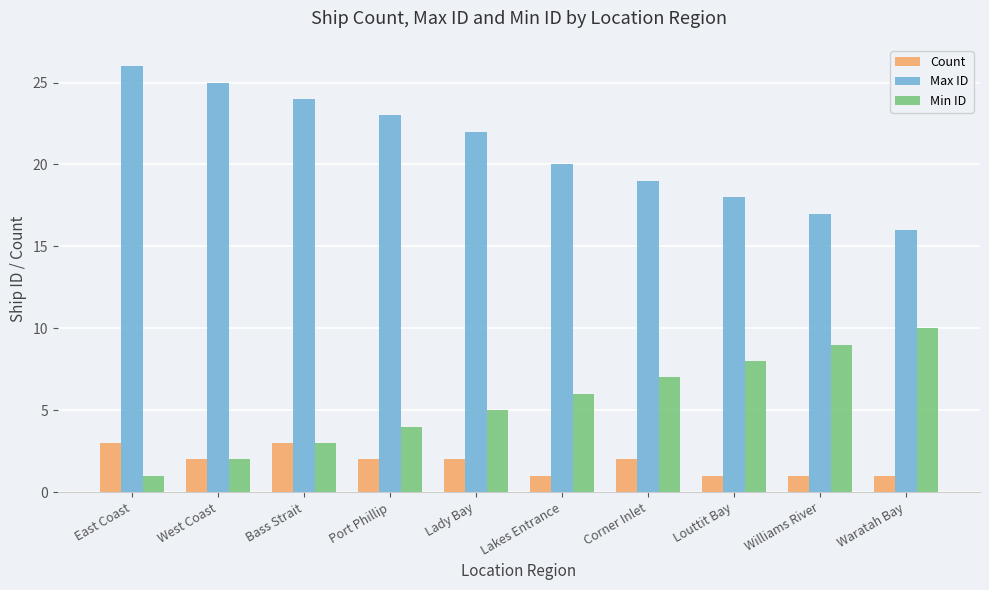

What position from the left is Lakes Entrance?

6